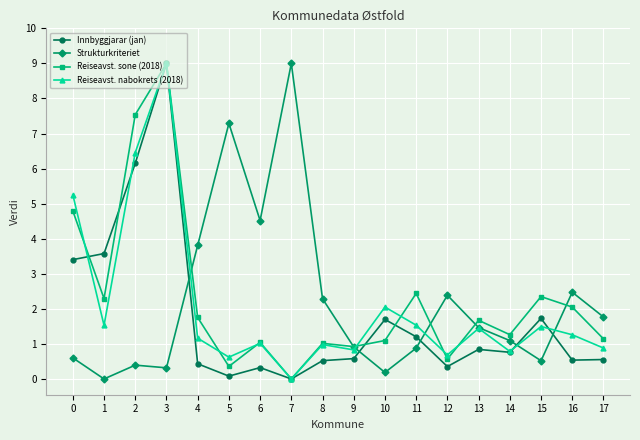

What is the average value of the Strukturkriteriet series?

2.2